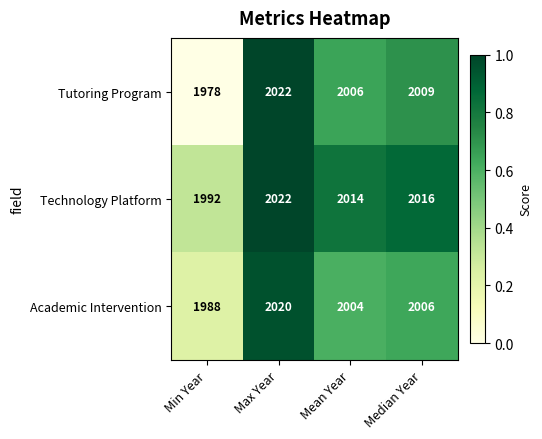

What is the total value across all series at Median Year?

6031